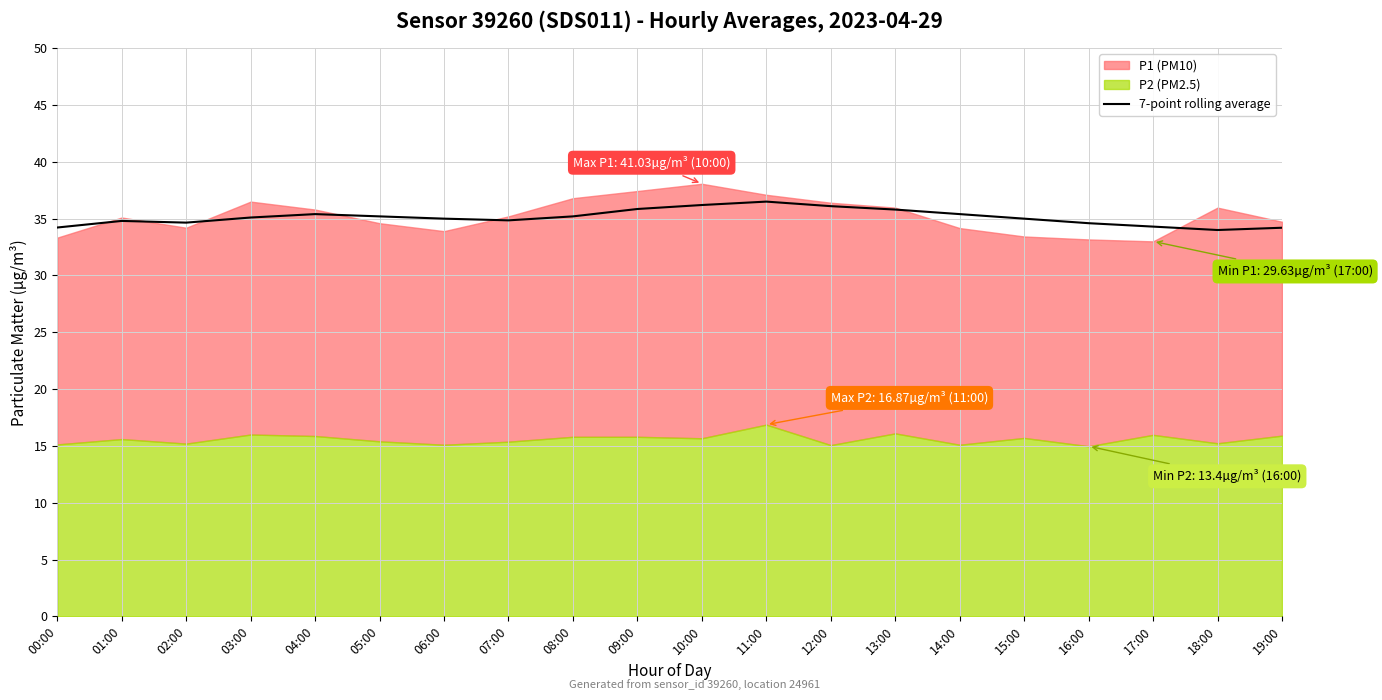

What is the label of the 1st point from the left?

00:00